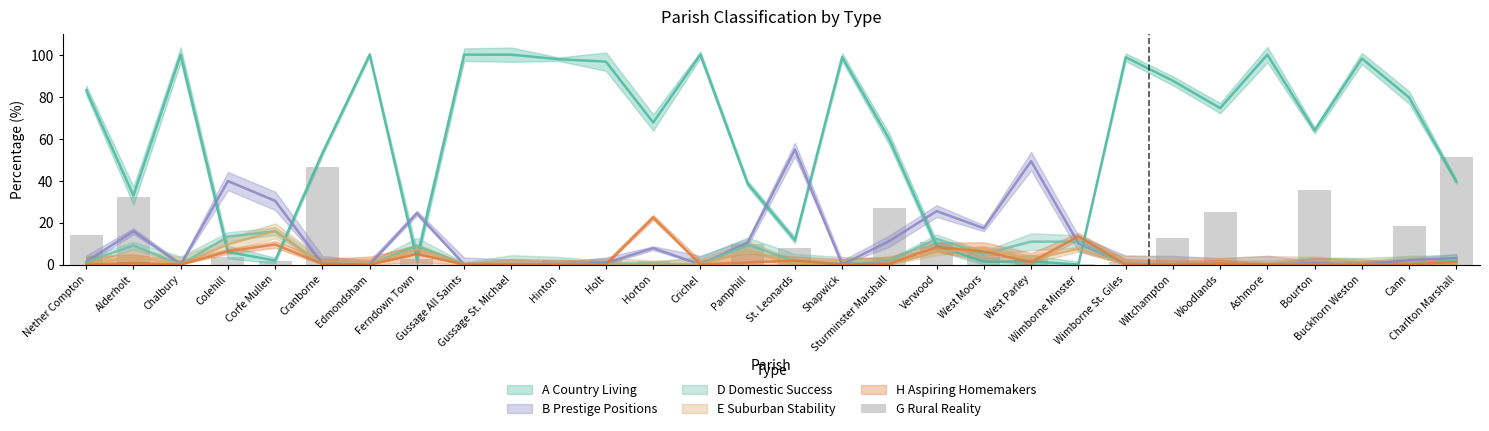

List the labels in order of value, largest first.

Charlton Marshall, Cranborne, Bourton, Alderholt, Sturminster Marshall, Woodlands, Cann, Nether Compton, Witchampton, Verwood, Pamphill, St. Leonards, West Moors, Colehill, West Parley, Ferndown Town, Holt, Hinton, Buckhorn Weston, Corfe Mullen, Horton, Wimborne St. Giles, Shapwick, Wimborne Minster, Chalbury, Edmondsham, Gussage All Saints, Gussage St. Michael, Crichel, Ashmore